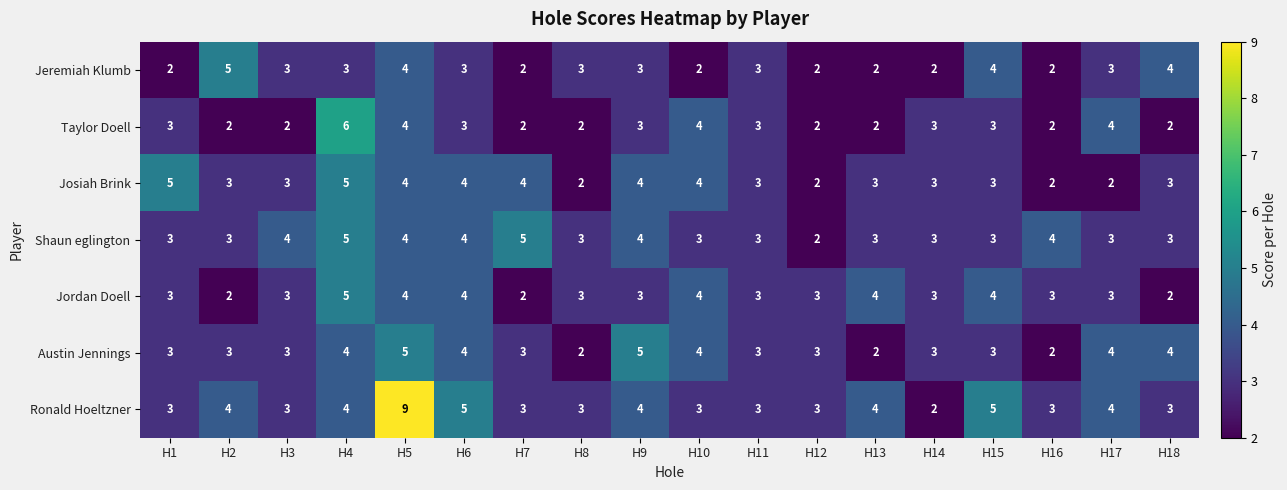

What is the average value of the Jeremiah Klumb series?

3